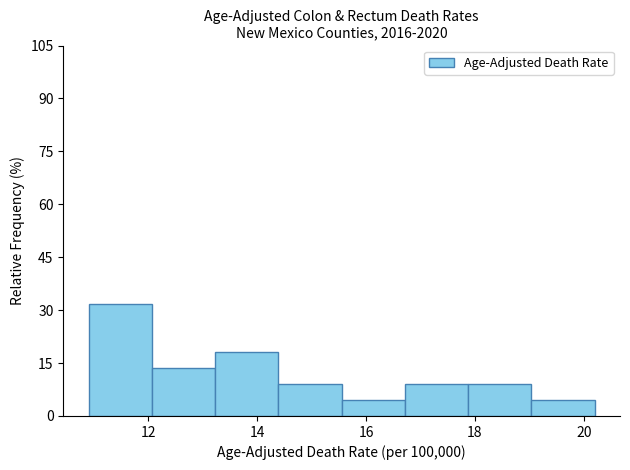

Reading left to right, list every bar in this chart as the range it spans on the x-axis followed by its height. Neither the bar edges nor the heights are printed on the chart, so give them approximately, as read against the axes.

11.0 to 12.0: 32
12.0 to 13.2: 14
13.2 to 14.4: 18
14.4 to 15.6: 10
15.6 to 16.8: 4
16.8 to 17.8: 10
17.8 to 19.0: 10
19.0 to 20.2: 4